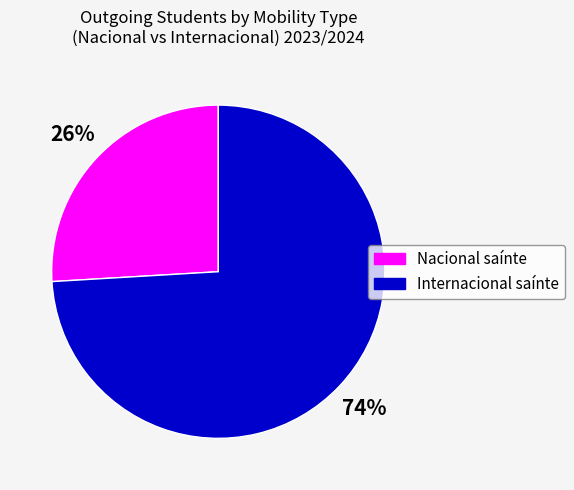

Is there any slice that represents more than half of the pie?

Yes